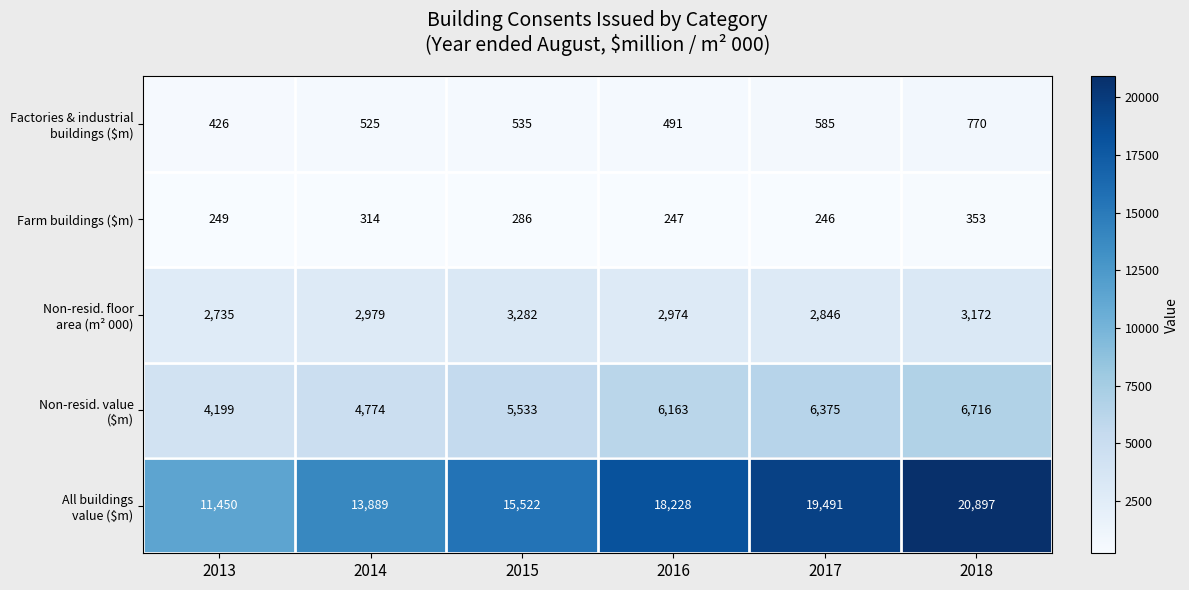

At which category is the sum across all series the highest?

2018